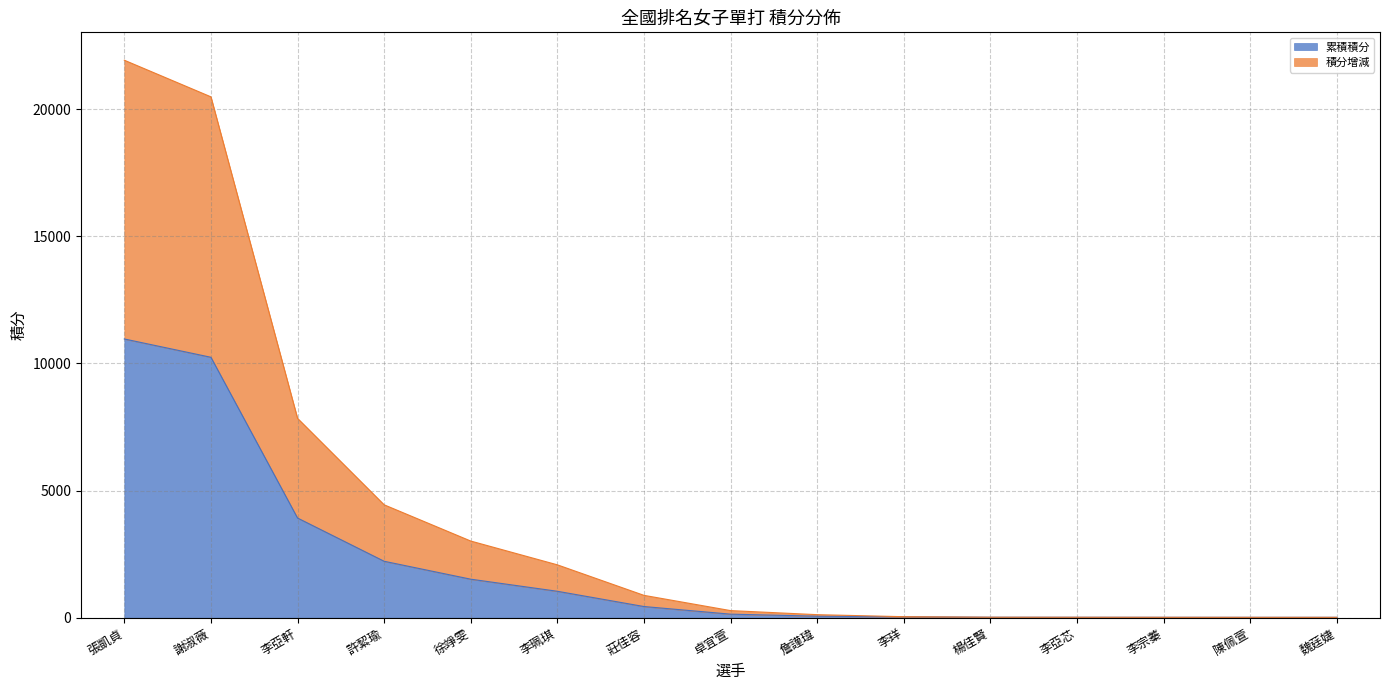

How many values in the 積分增減 series are below 280?

7